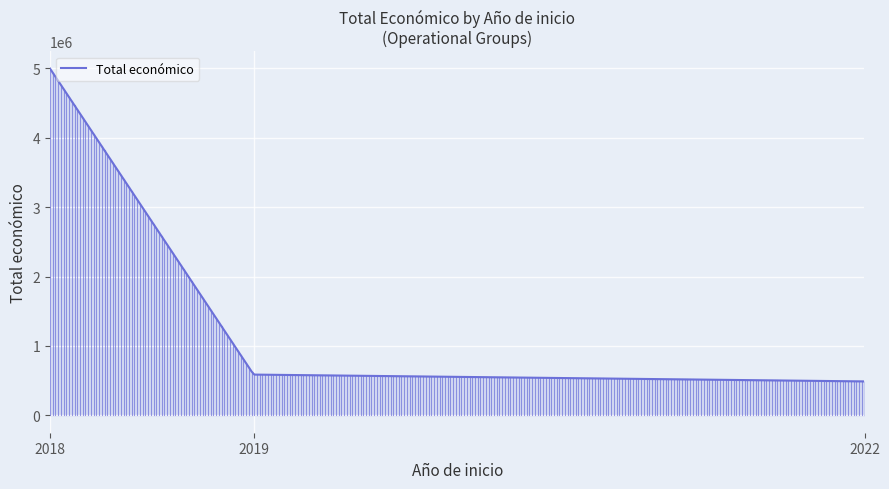

Does the chart have visible grid lines?

Yes